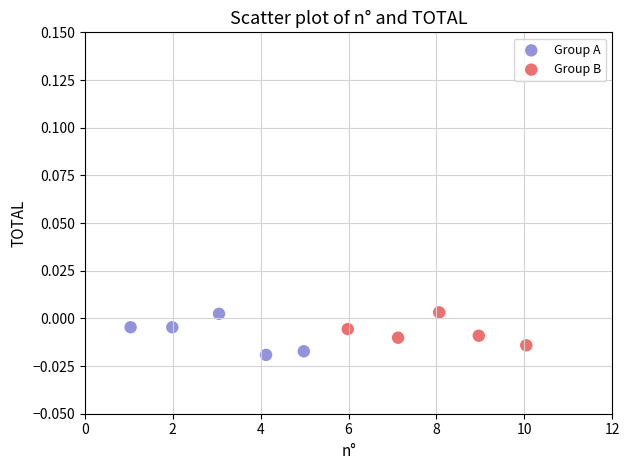

Which series has the largest Y range (max minus min)?

Group A